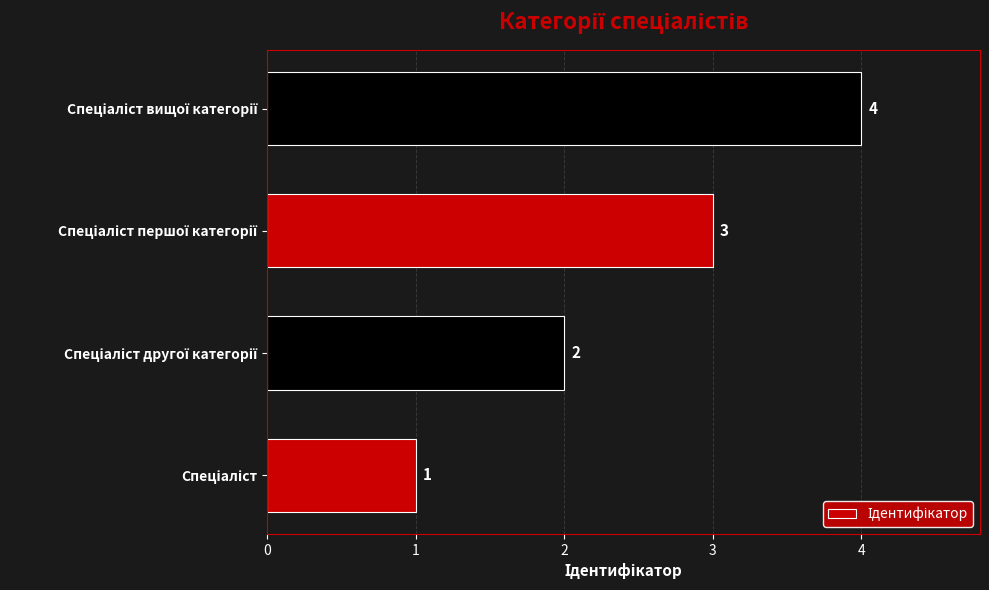

What is the maximum value shown in the chart?

4